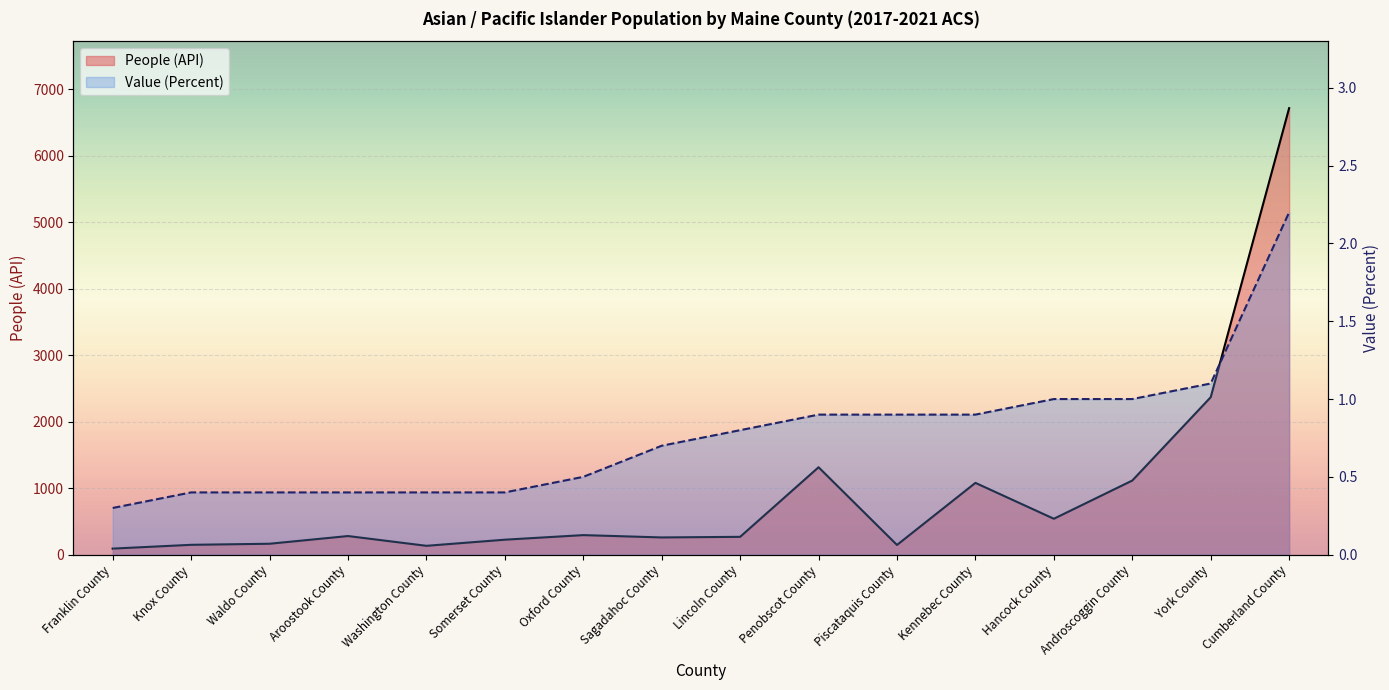

At which label does People (API) first exceed 280?

Oxford County